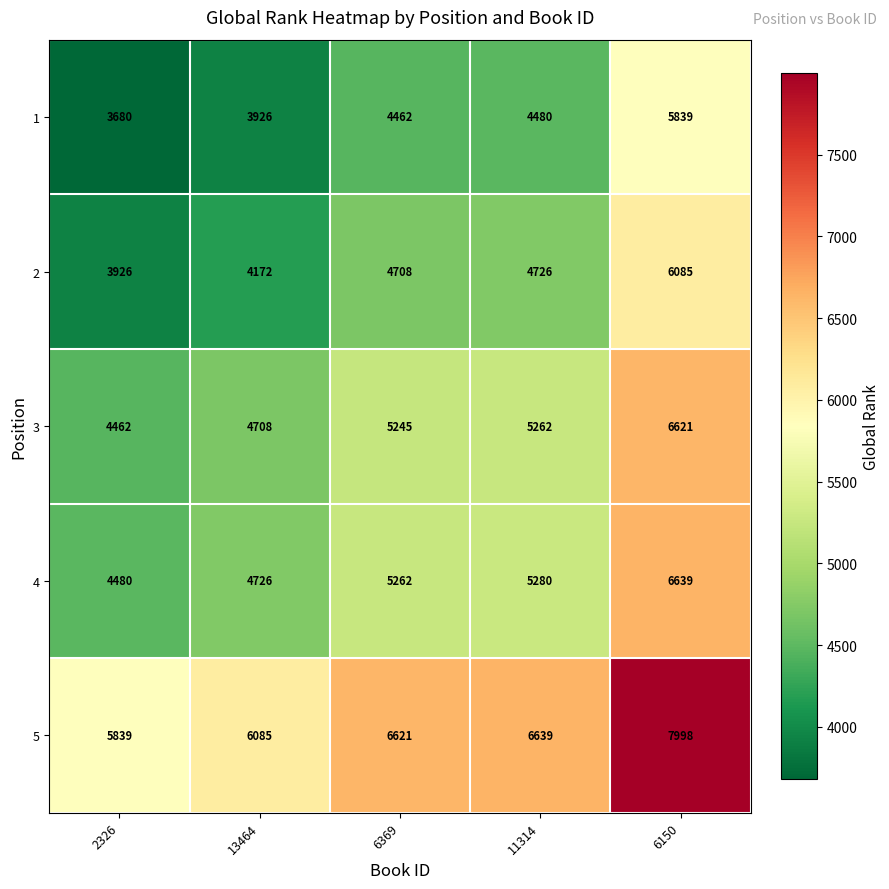

Reading left to right, list all the values displayed in this chart.

1: 3680	3926	4462	4480	5839
2: 3926	4172	4708	4726	6085
3: 4462	4708	5245	5262	6621
4: 4480	4726	5262	5280	6639
5: 5839	6085	6621	6639	7998